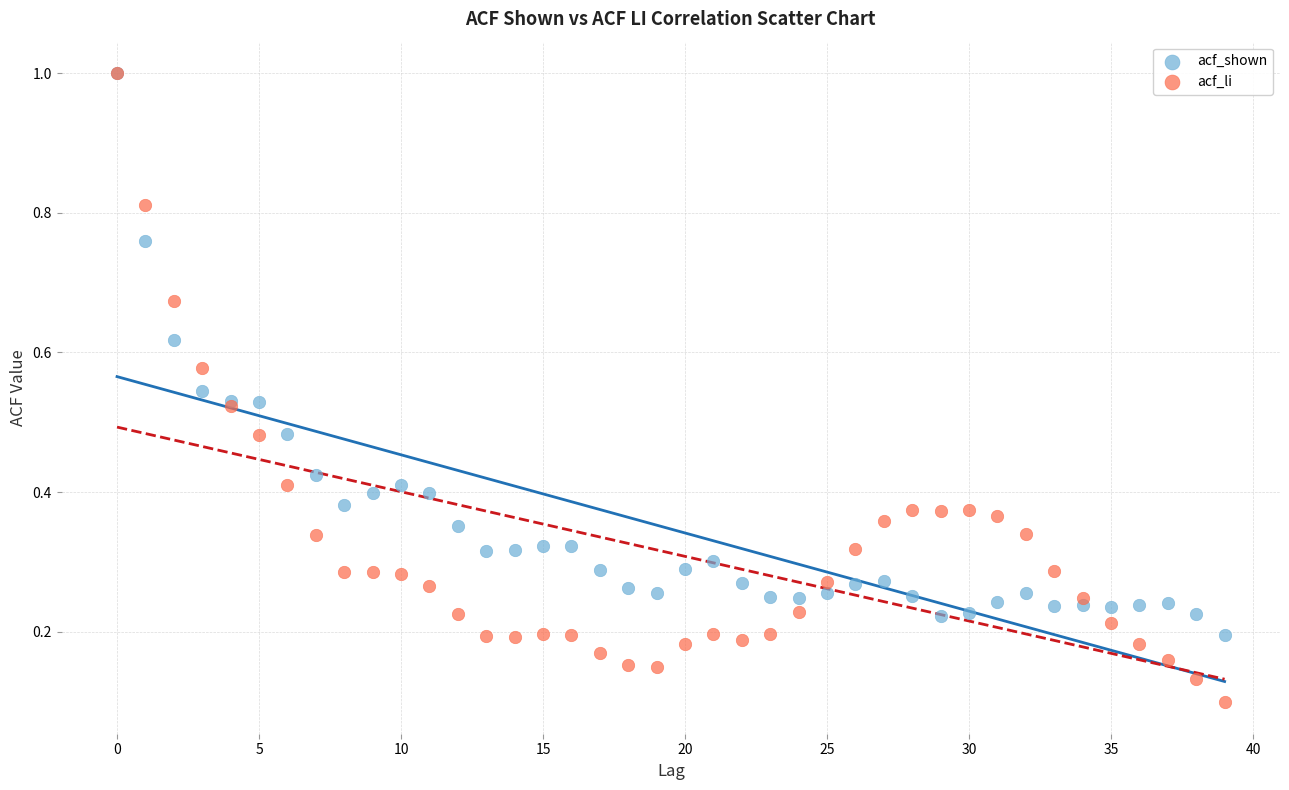

Which series has the largest Y range (max minus min)?

acf_li